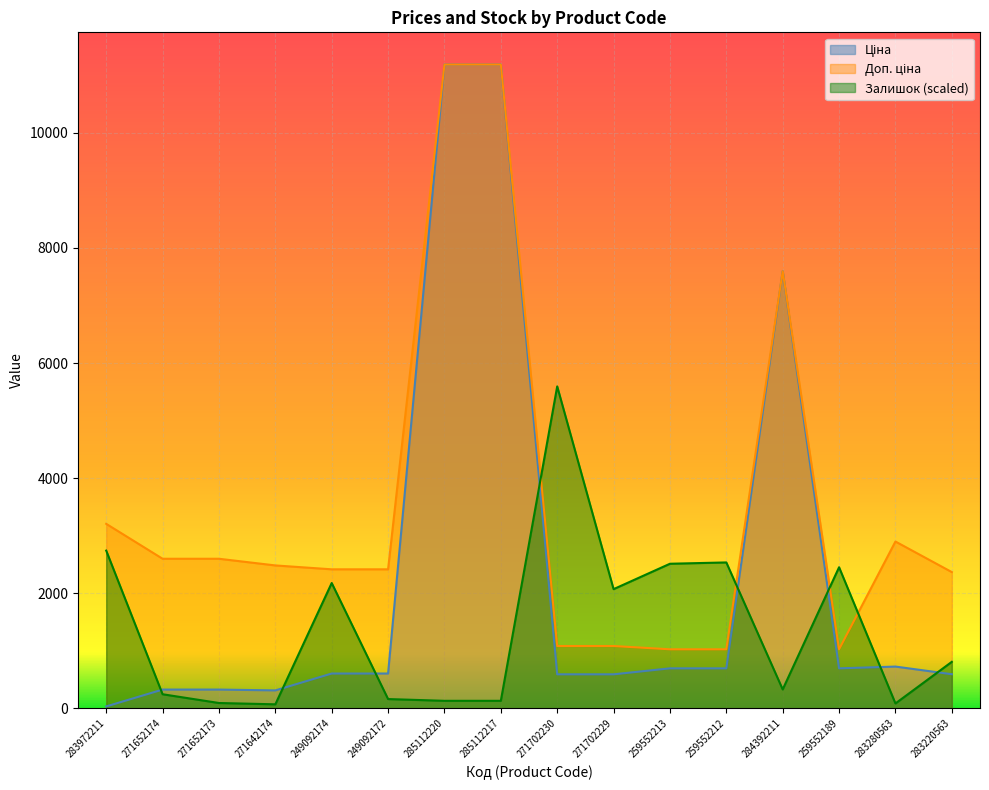

List the labels in order of Залишок value, largest first.

271702230, 283972211, 259552212, 259552213, 259552189, 249092174, 271702229, 283220563, 284392211, 271652174, 249092172, 285112220, 285112217, 271652173, 283280563, 271642174